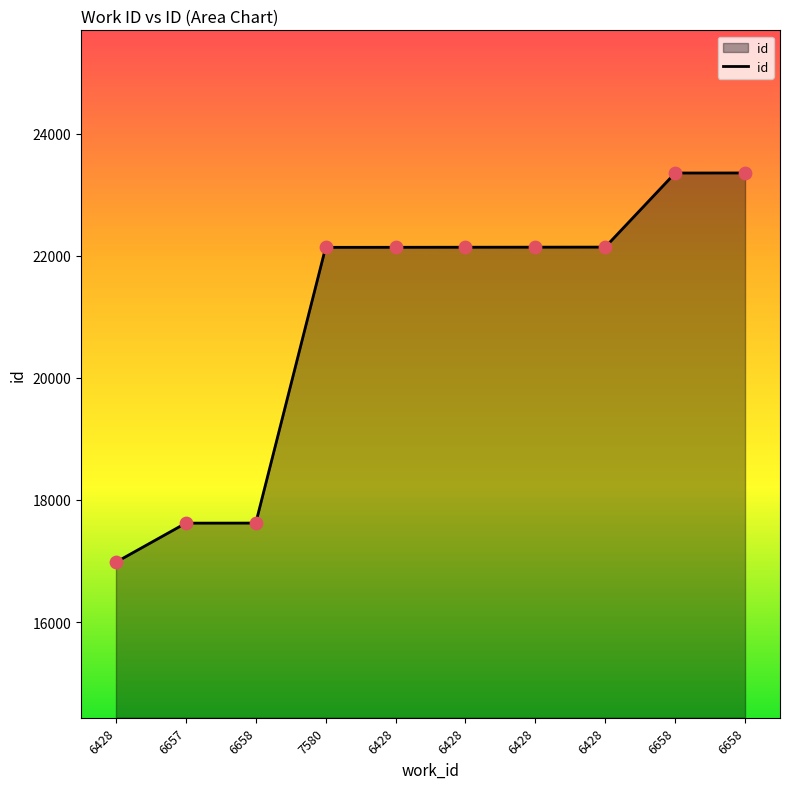

What is the ratio of the value at 6657 to the value at 6658?

0.8